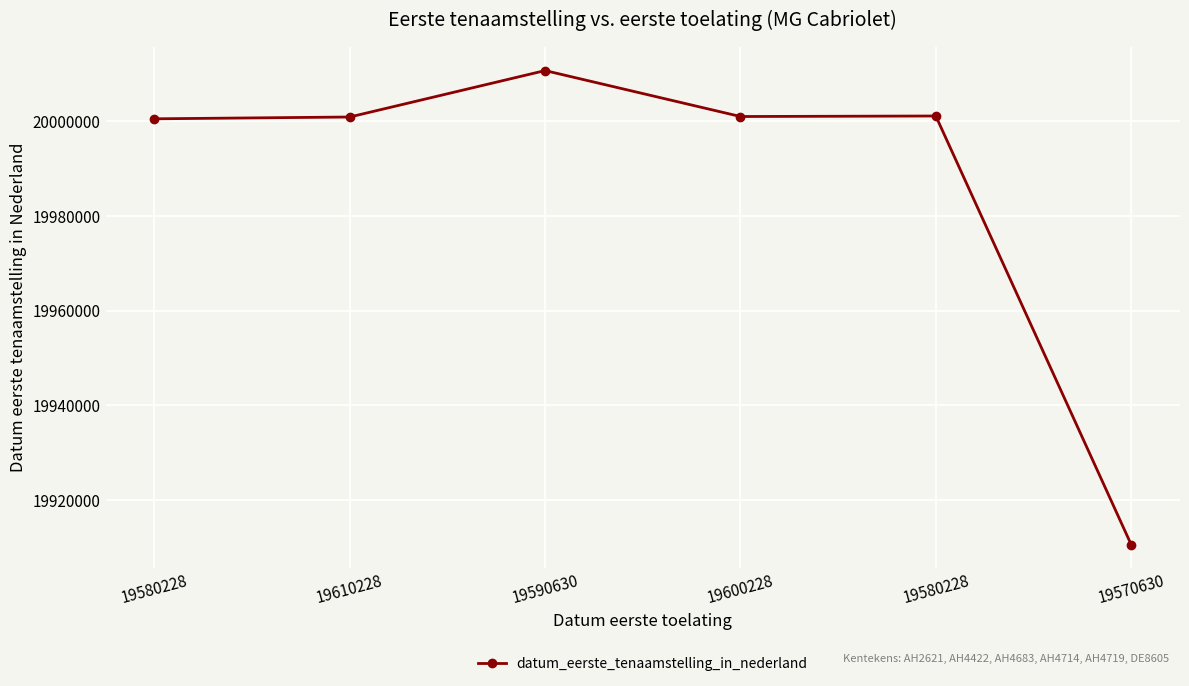

Is this an area chart (filled region under the line)?

No